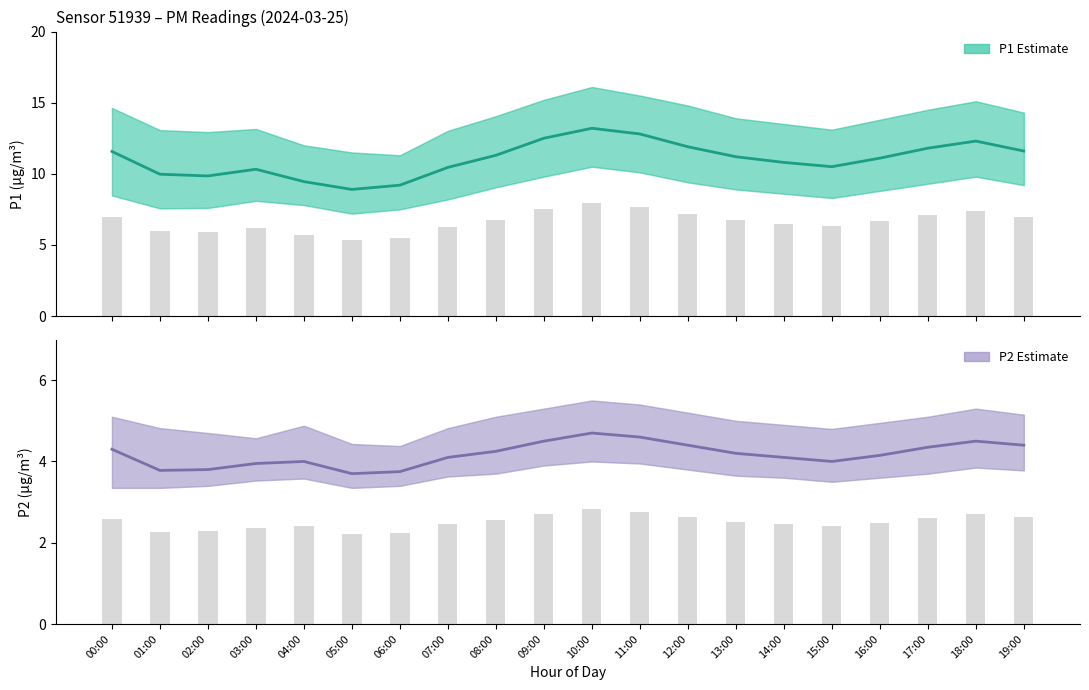

What is the difference between the second highest and second lowest values in the P2 Estimate series?

0.8